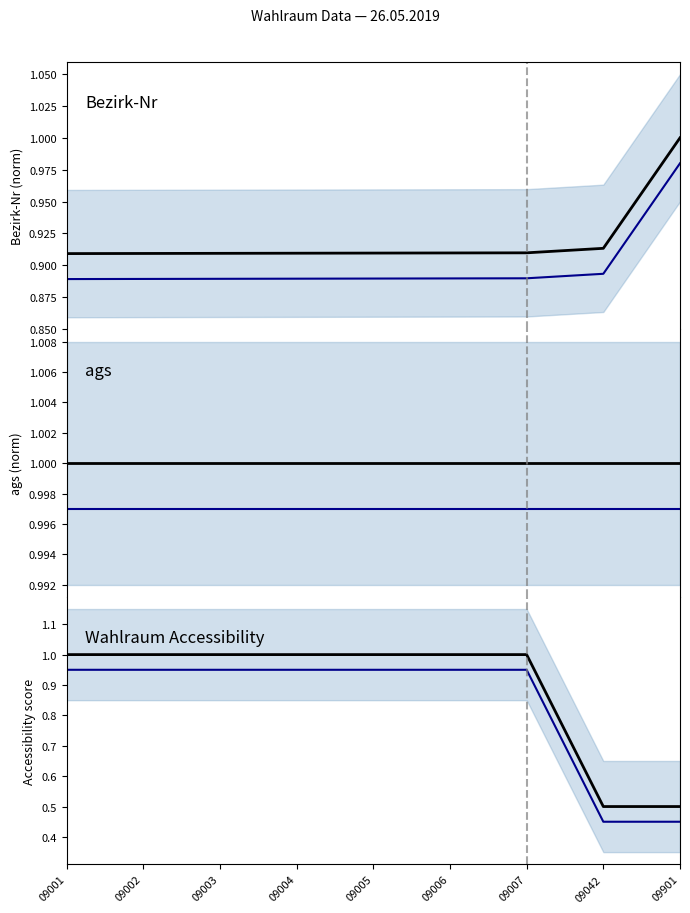

How many data points does each series have?

9